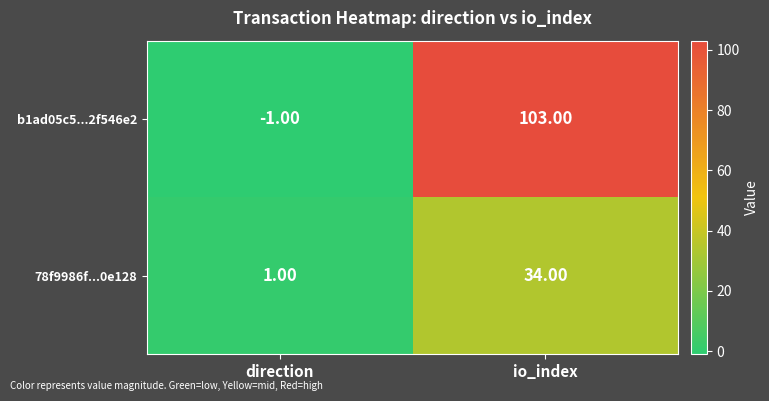

What is the sum of all 78f9986f...0e128 values?

35